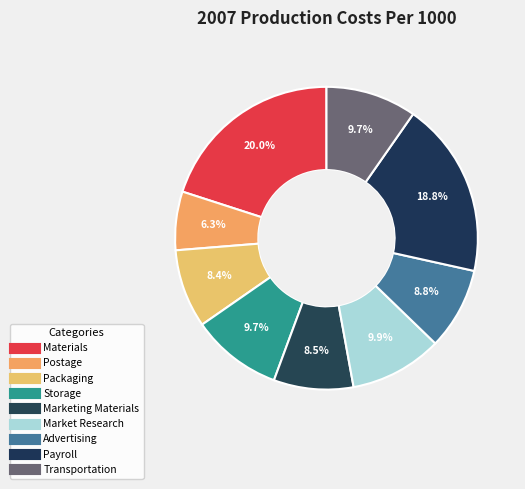

Is the sum of Packaging and Storage greater than half?

No